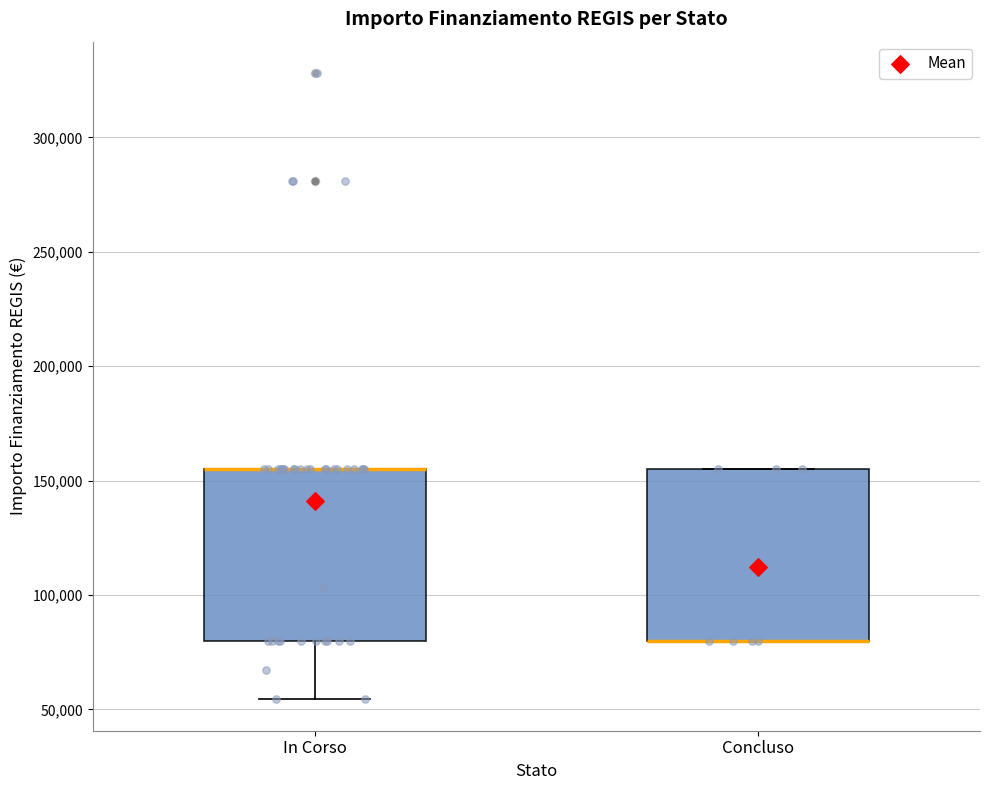

Where is the upper edge of the box for In Corso on the y-axis? The values are not printed on the chart, so give them approximately, as read against the axis.

155000